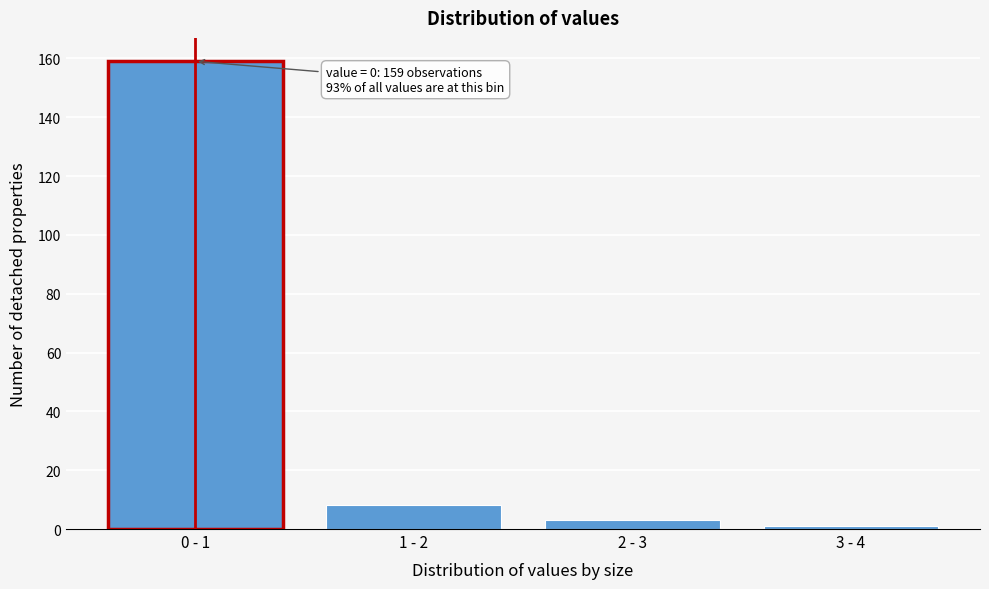

Reading left to right, transcribe all the data shown in this chart.

159	8	3	1